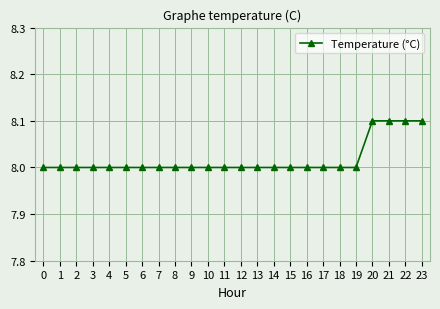

Reading right to left, transcribe all the data shown in this chart.

8.1	8.1	8.1	8.1	8.0	8.0	8.0	8.0	8.0	8.0	8.0	8.0	8.0	8.0	8.0	8.0	8.0	8.0	8.0	8.0	8.0	8.0	8.0	8.0